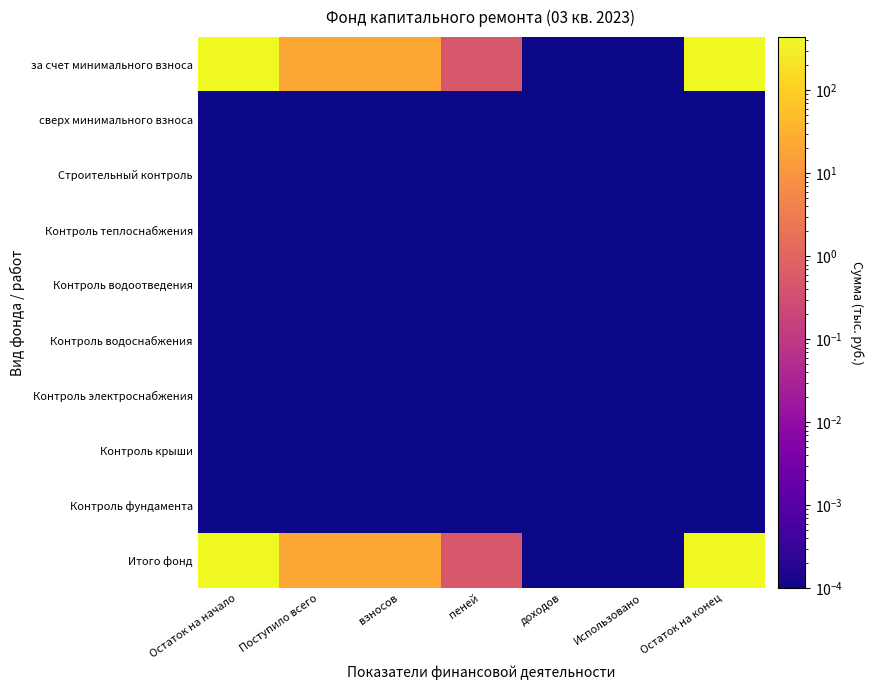

At how many categories does at least one series exceed 130?

2